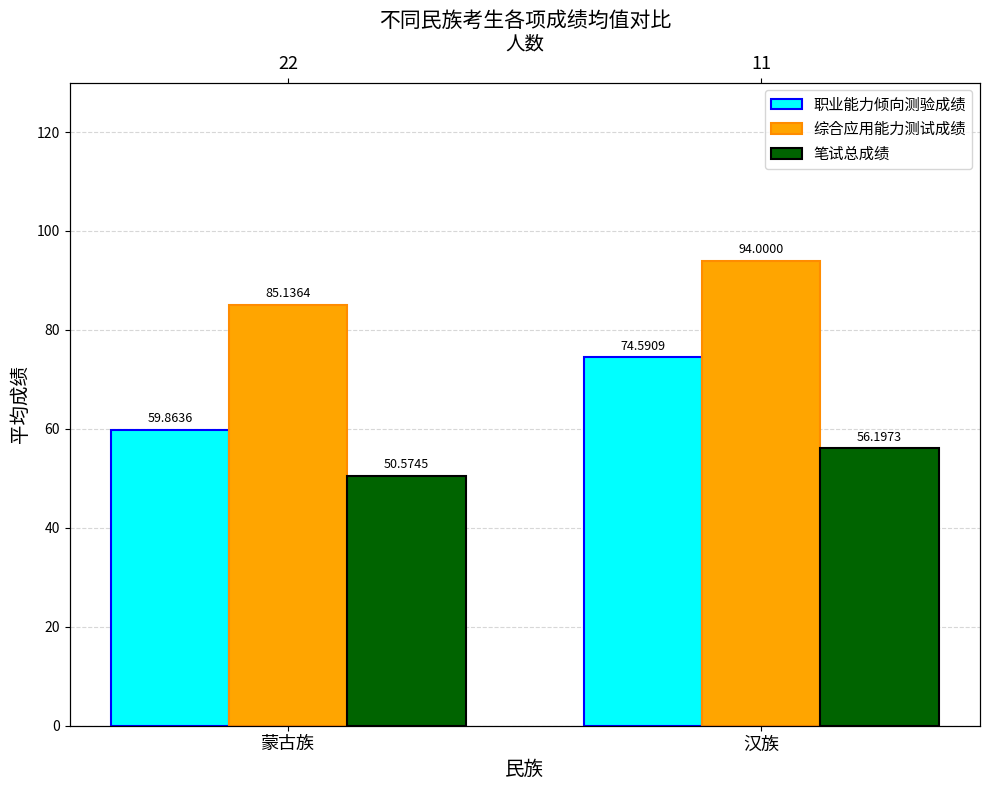

What is the approximate value of 笔试总成绩 at 蒙古族?

50.6